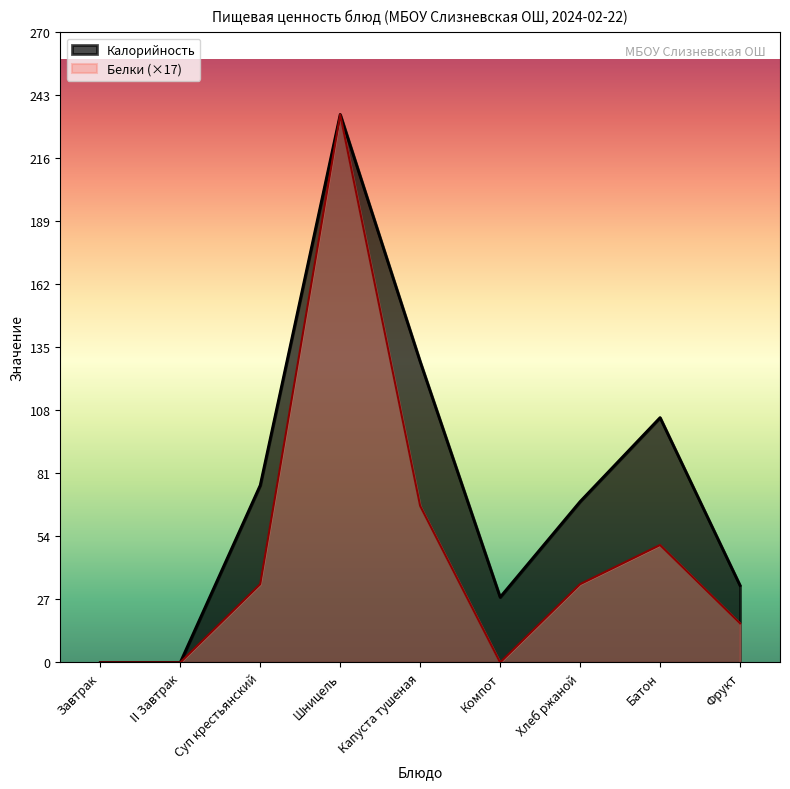

How many interior local peaks does the Белки series have?

2